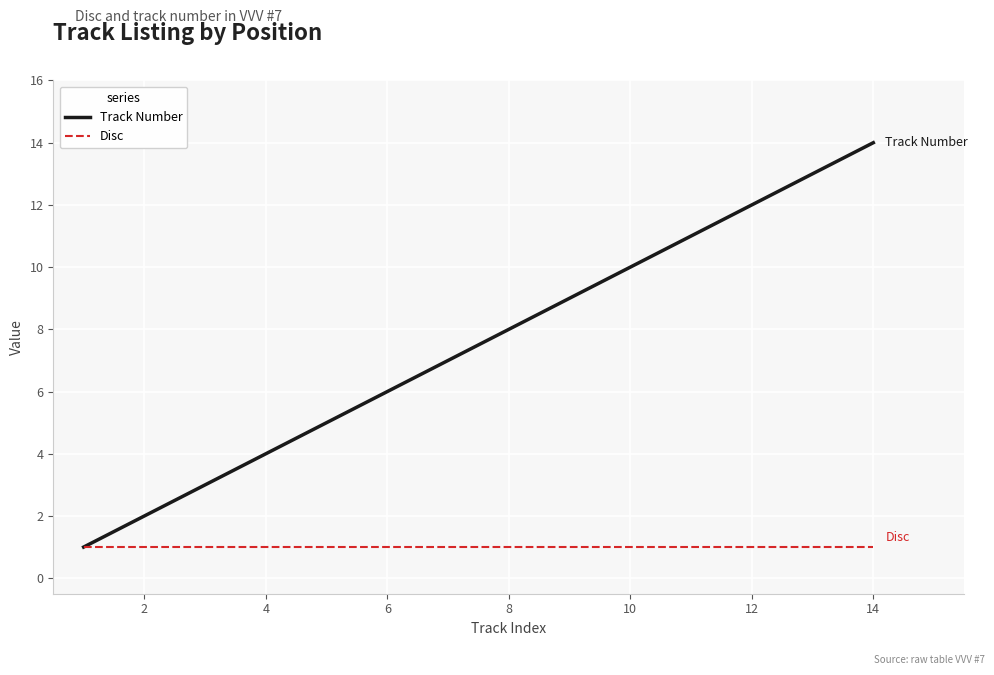

What is the maximum value for Track Number?

14